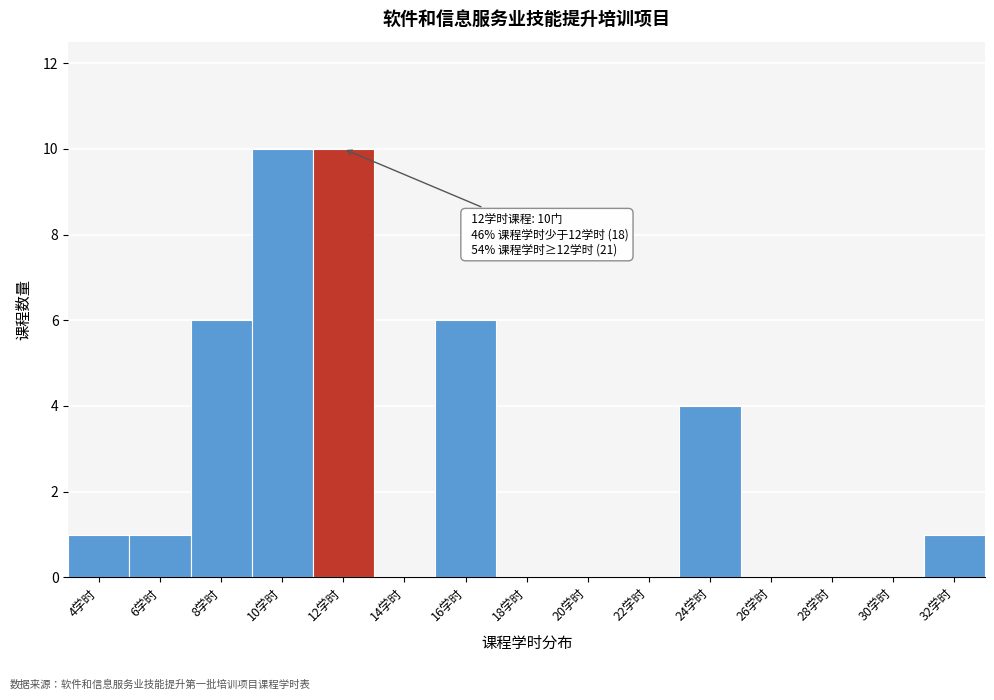

Reading left to right, what are all the values shown in this chart?

4学时=1	6学时=1	8学时=6	10学时=10	12学时=10	14学时=0	16学时=6	18学时=0	20学时=0	22学时=0	24学时=4	26学时=0	28学时=0	30学时=0	32学时=1